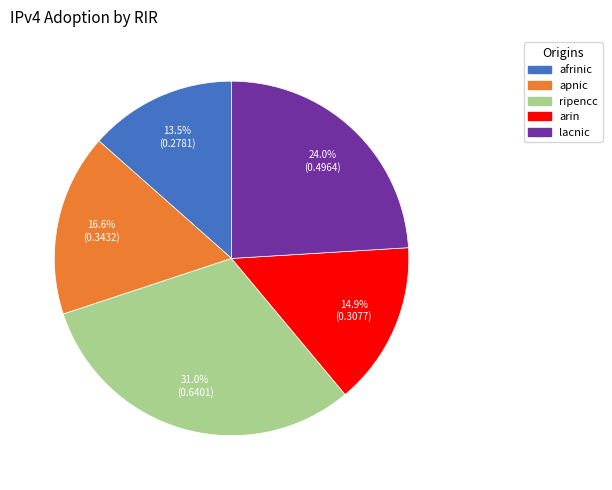

Between afrinic and apnic, which is larger?

apnic